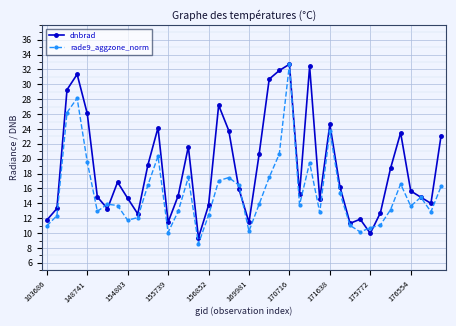

Which series has the largest range (max minus min)?

rade9_aggzone_norm